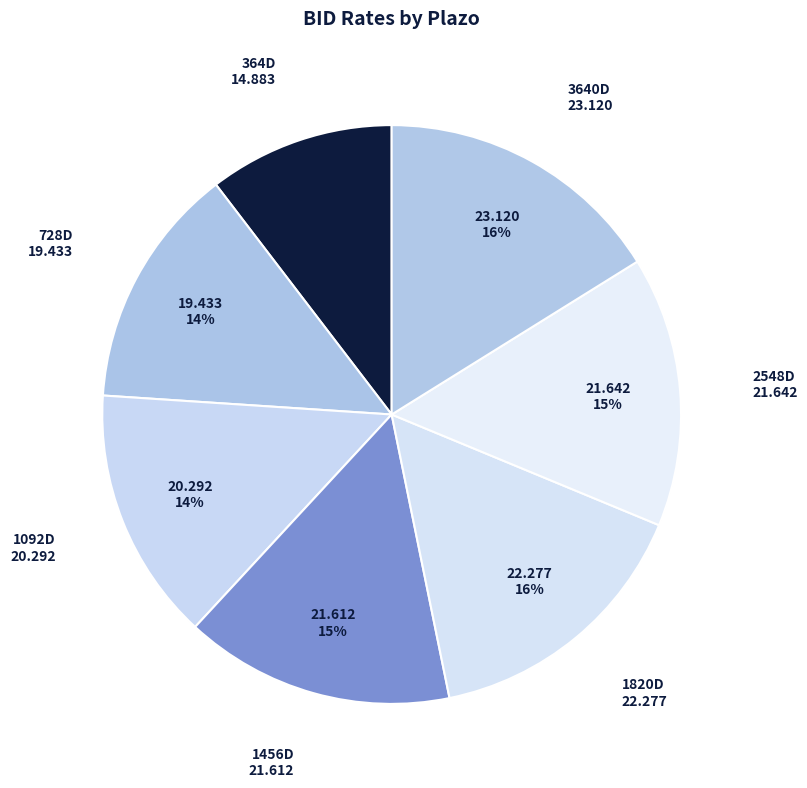

To the nearest percent, what is the average slice percentage?

14%